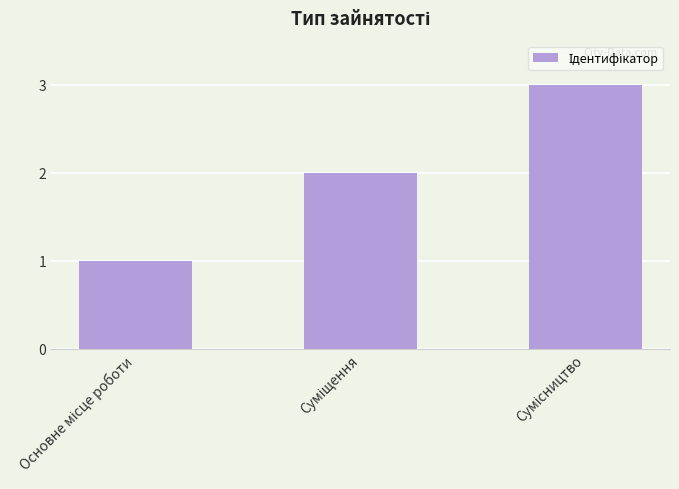

What is the greatest value displayed?

3